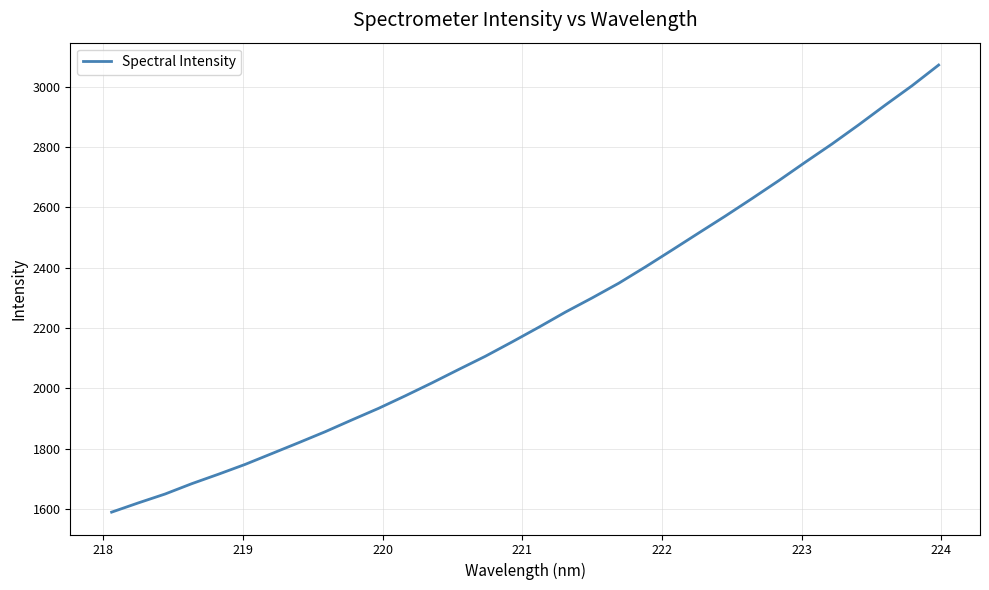

What is the difference between the maximum and minimum values?

1482.1